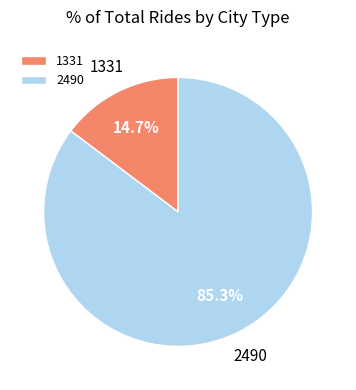

To the nearest percent, what is the combined percentage of 2490 and 1331?

100%